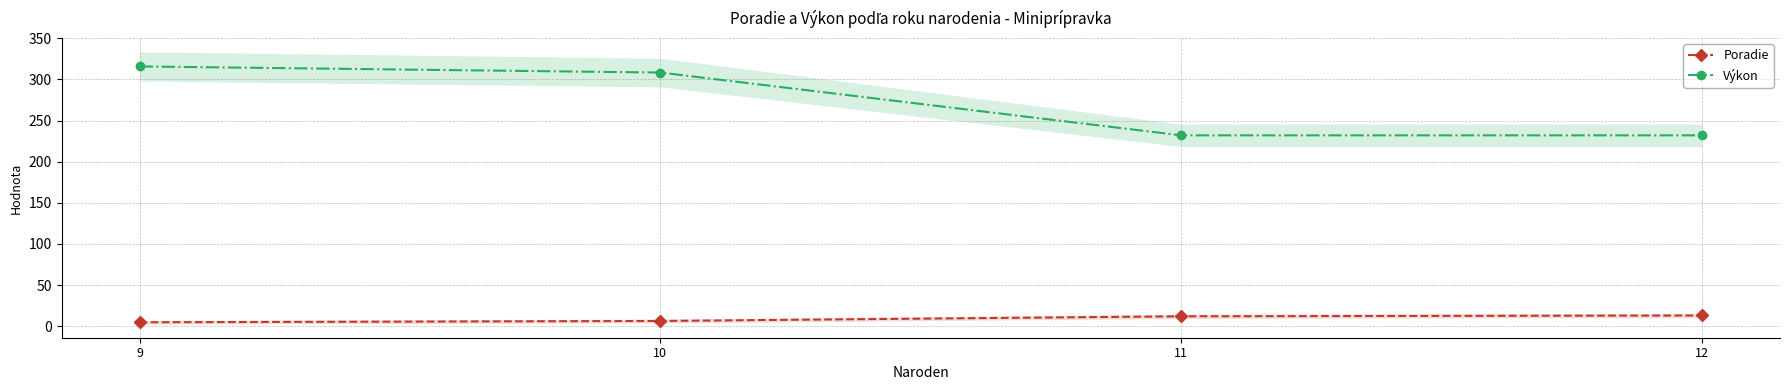

What is the smallest value displayed?

4.8